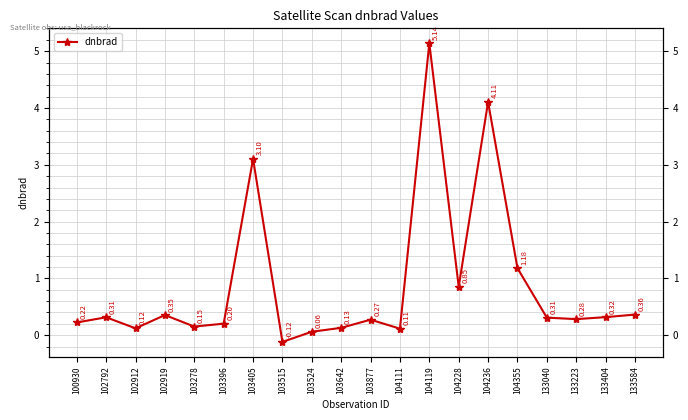

What is the smallest value displayed?

-0.1